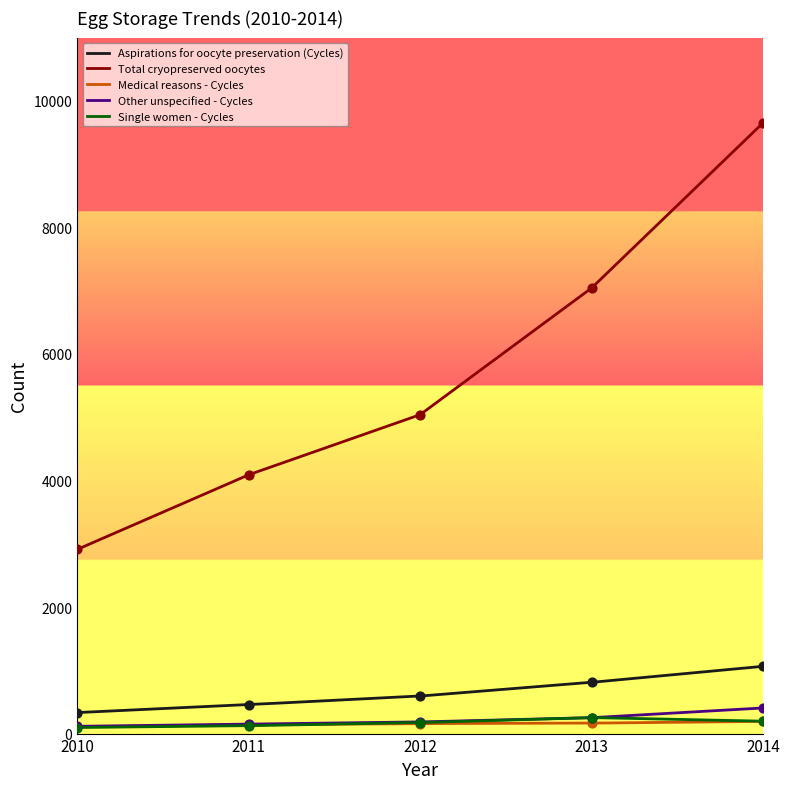

At which category is the sum across all series the highest?

2014